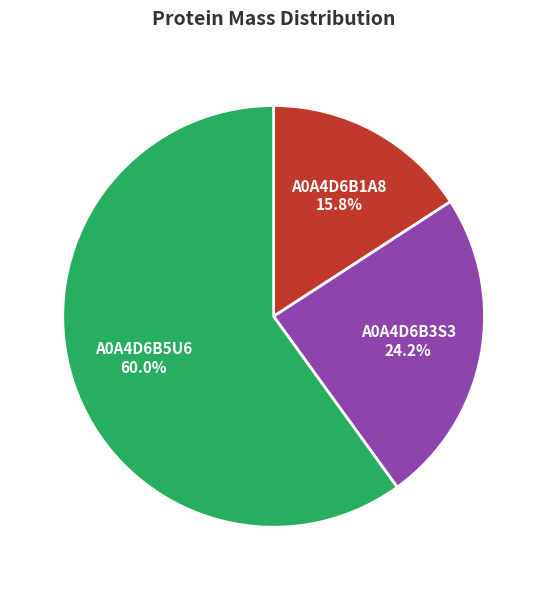

To the nearest percent, what portion does A0A4D6B3S3 represent?

24%